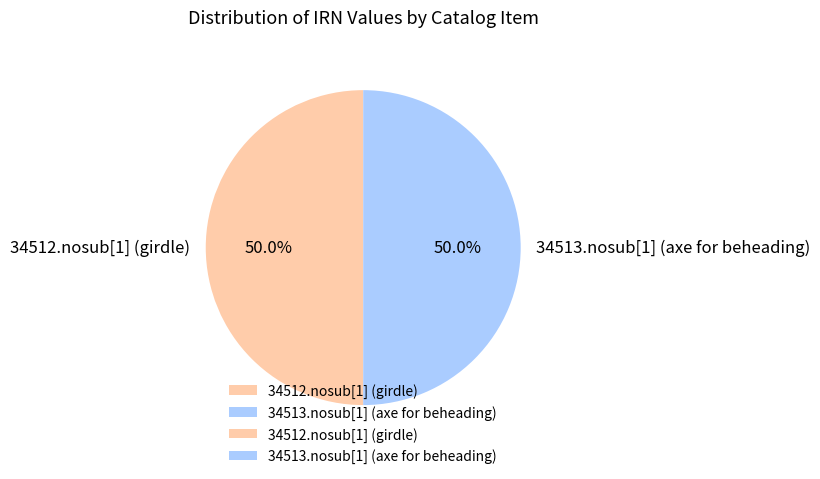

What percentage is the 34513.nosub[1] (axe for beheading) slice, to the nearest percent?

50%